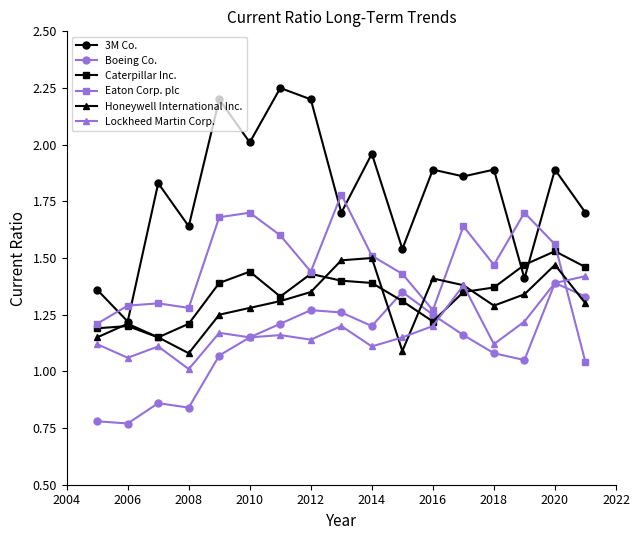

Which series has the largest total across all categories?

3M Co.